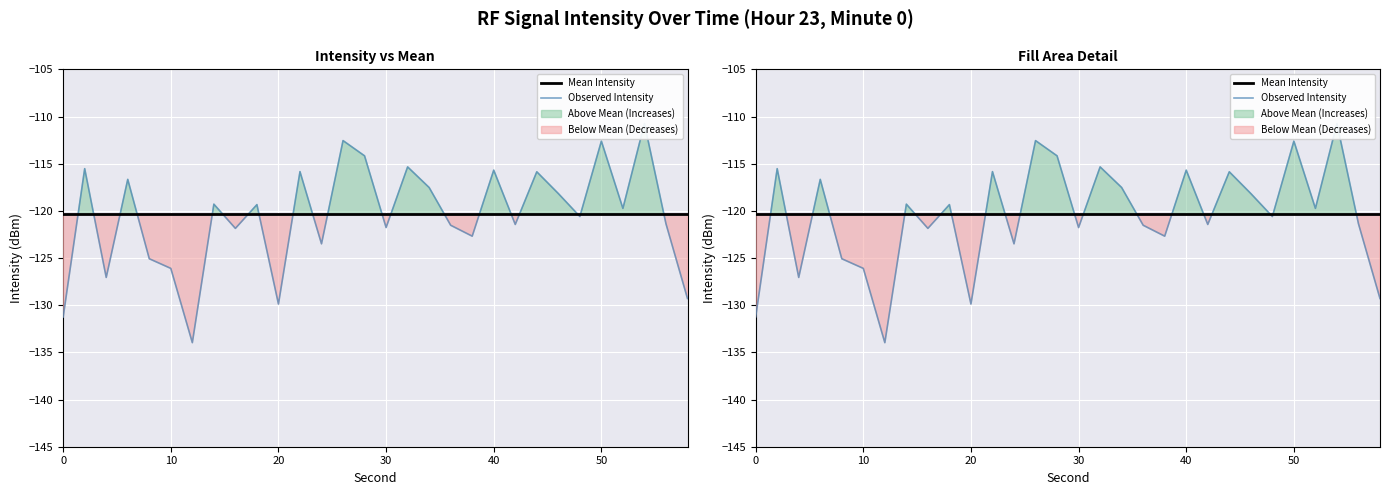

What is the spread (max minus min) of values at 30?

1.5